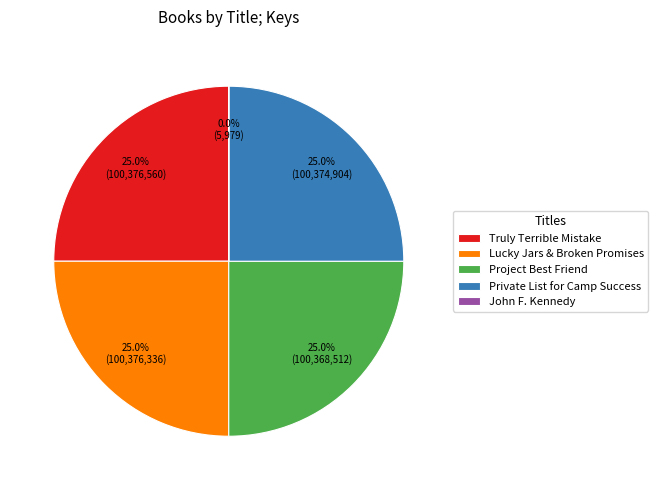

What percentage do Private List for Camp Success and Project Best Friend together represent?

50.0%